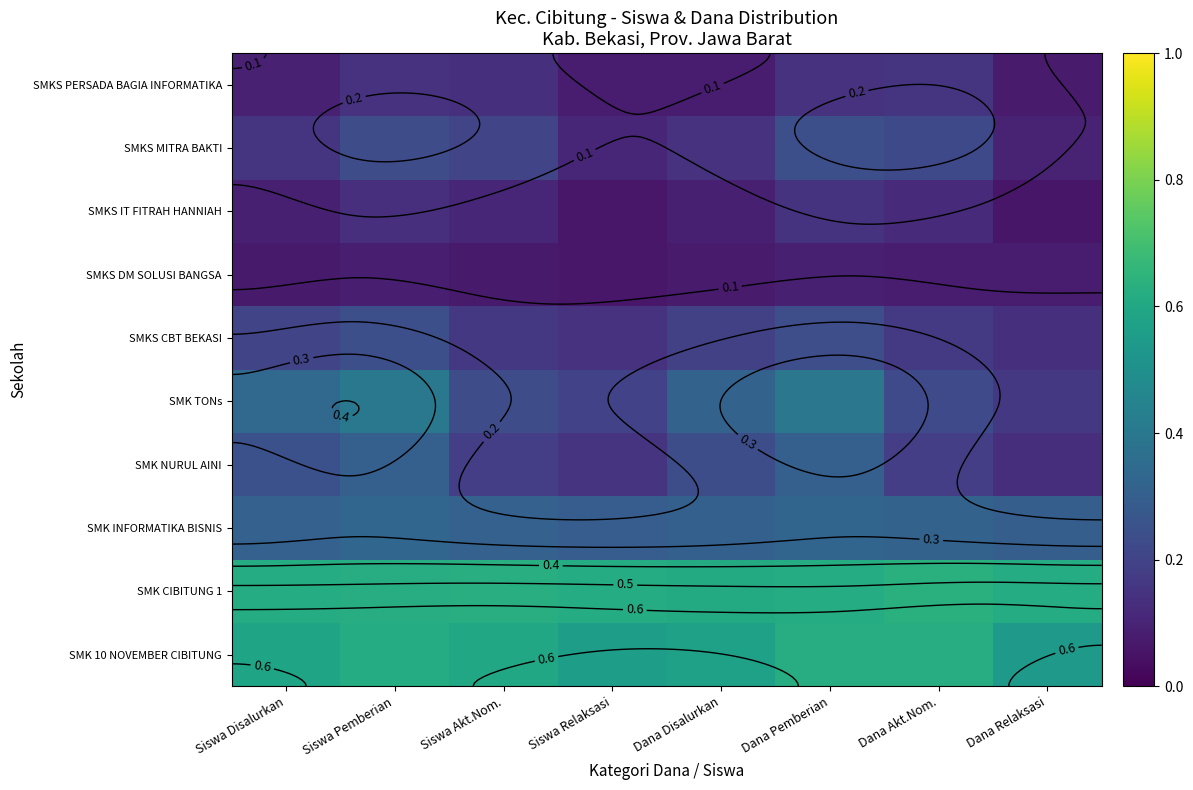

Is it true that SMKS CBT BEKASI equals 0.3 at Dana Disalurkan?

False